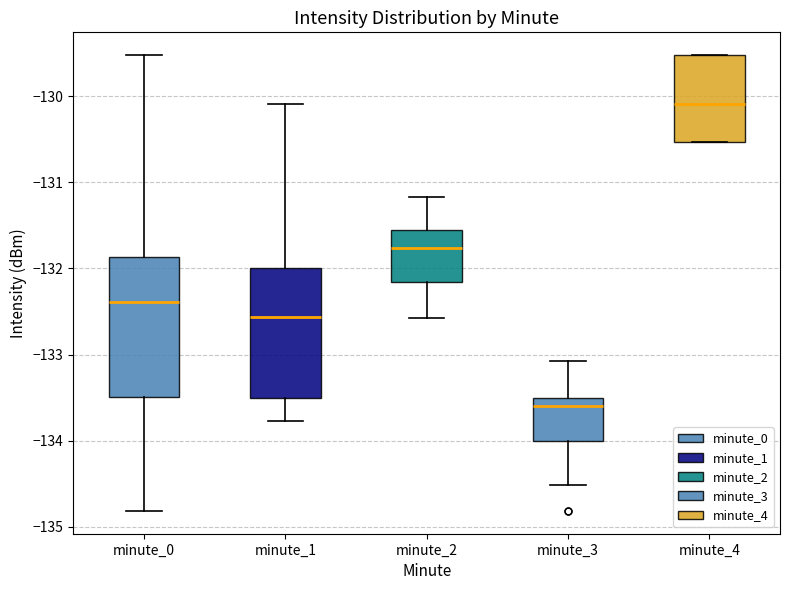

Reading left to right, read every box against the y-axis: the position of its median line, the range the box covers, and the ends of its whiskers. The values are not printed on the chart, so give them approximately, as read against the axis.

minute_0: median -132.4, box -133.5 to -131.9, whiskers -134.8 to -129.5
minute_1: median -132.6, box -133.5 to -132.0, whiskers -133.8 to -130.1
minute_2: median -131.8, box -132.2 to -131.6, whiskers -132.6 to -131.2
minute_3: median -133.6, box -134.0 to -133.5, whiskers -134.5 to -133.1
minute_4: median -130.1, box -130.5 to -129.5, whiskers -130.5 to -129.5